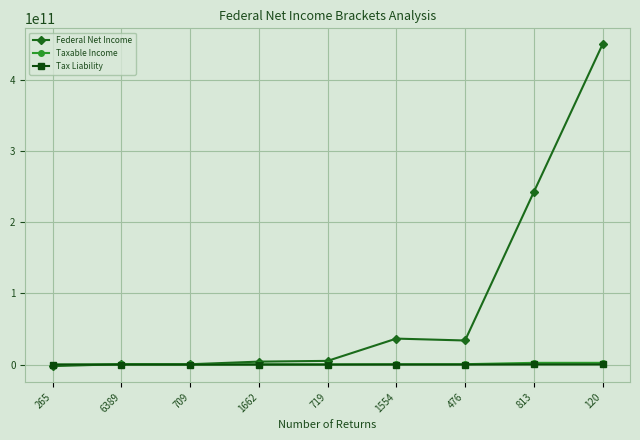

How many lines are shown in the chart?

3